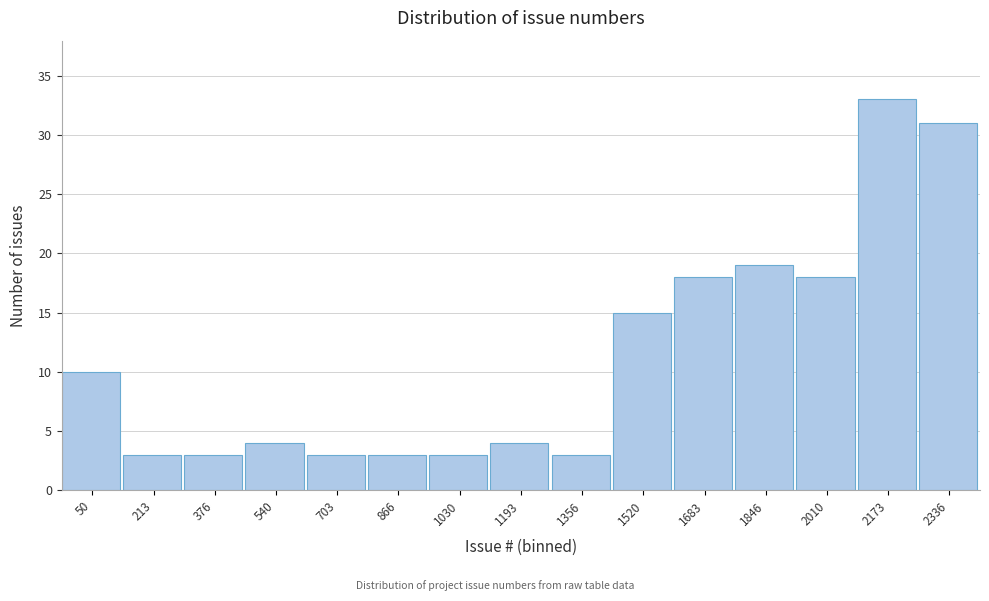

Reading left to right, list all the values displayed in this chart.

50=10	213=3	376=3	540=4	703=3	866=3	1030=3	1193=4	1356=3	1520=15	1683=18	1846=19	2010=18	2173=33	2336=31